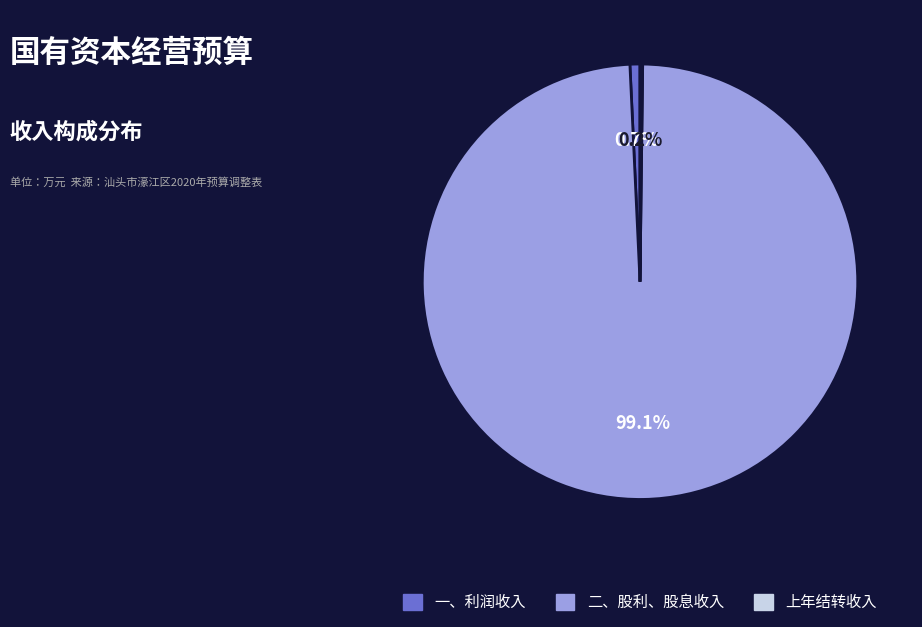

Is the sum of 一、利润收入 and 二、股利、股息收入 greater than half?

Yes